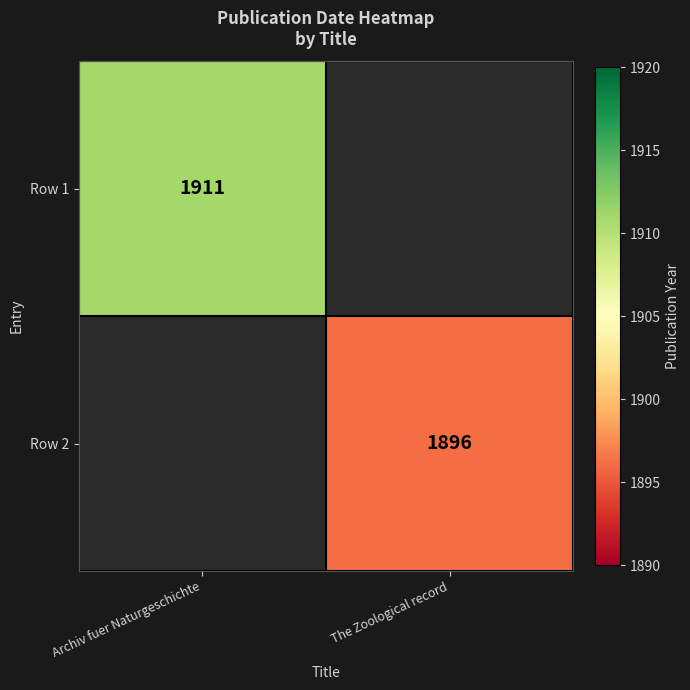

Is the value of Row 2 at The Zoological record greater than the value of Row 1 at Archiv fuer Naturgeschichte?

No